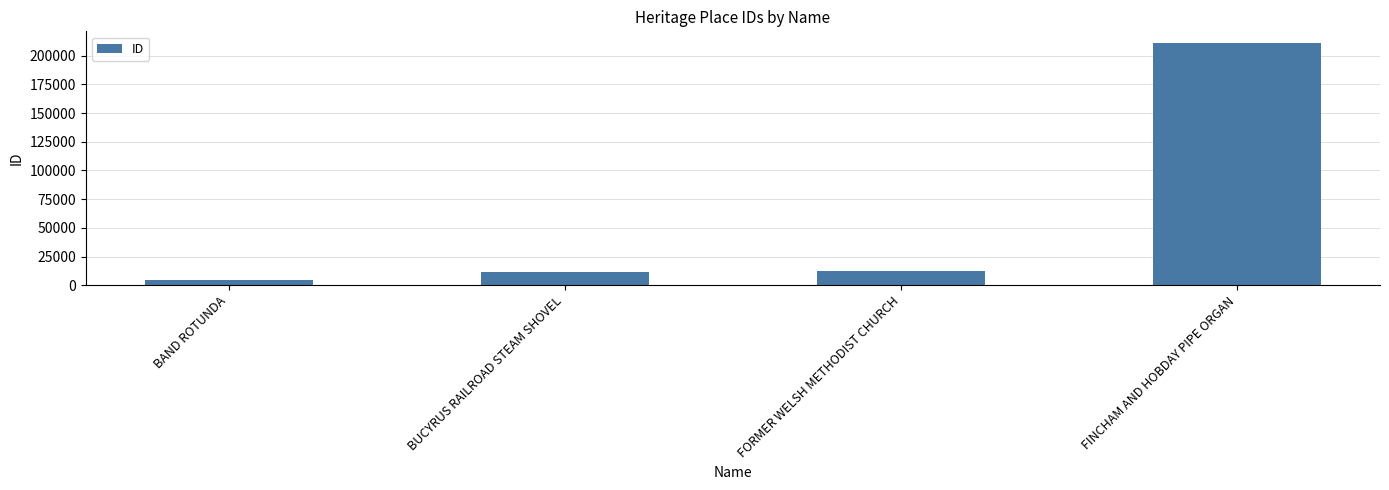

What is the smallest value displayed?

4157